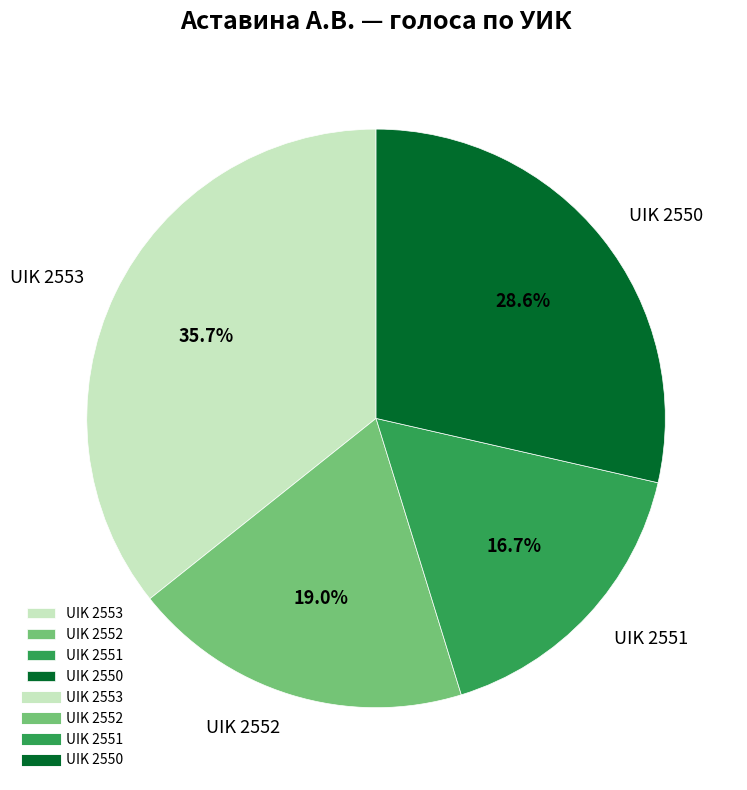

What percentage is the UIK 2550 slice, to the nearest percent?

29%